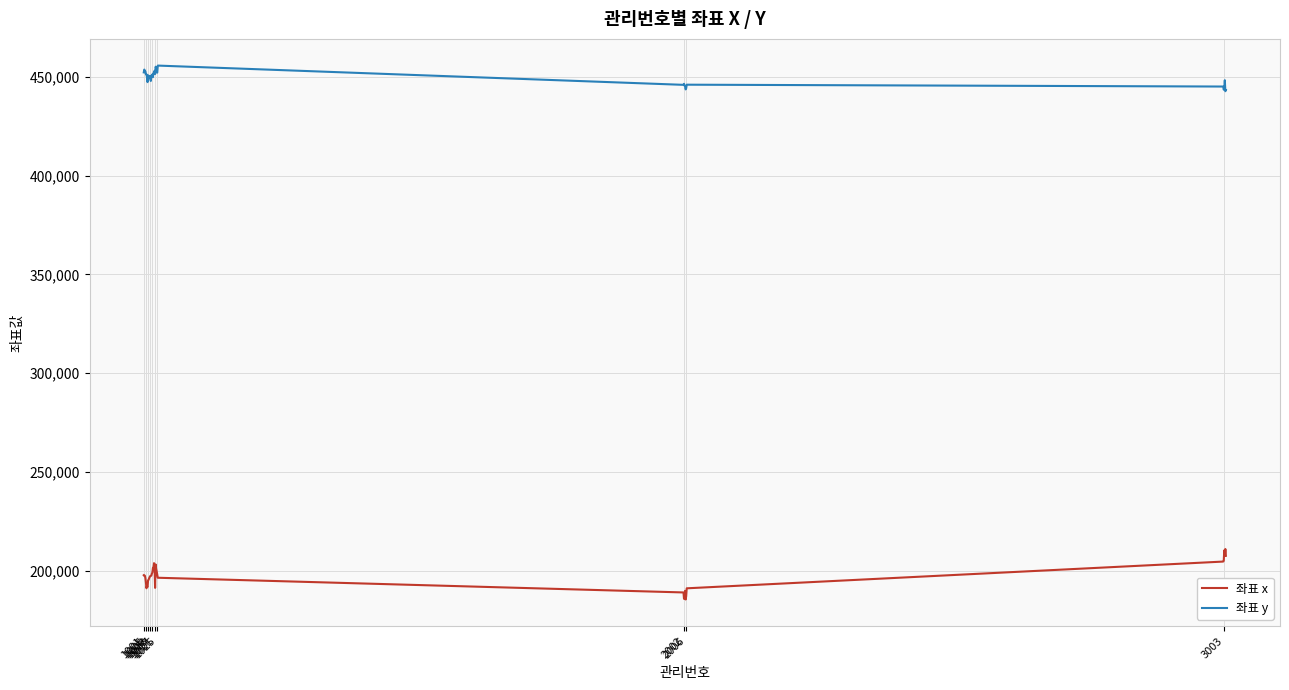

What is the minimum value shown in the chart?

185425